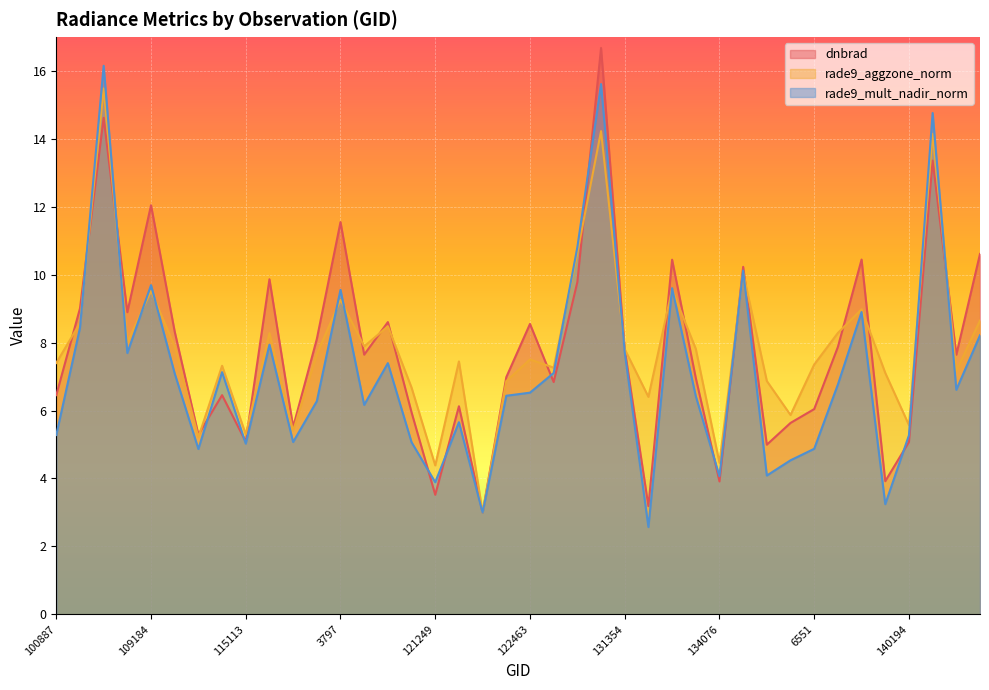

What is the spread (max minus min) of values at 100887?

2.1